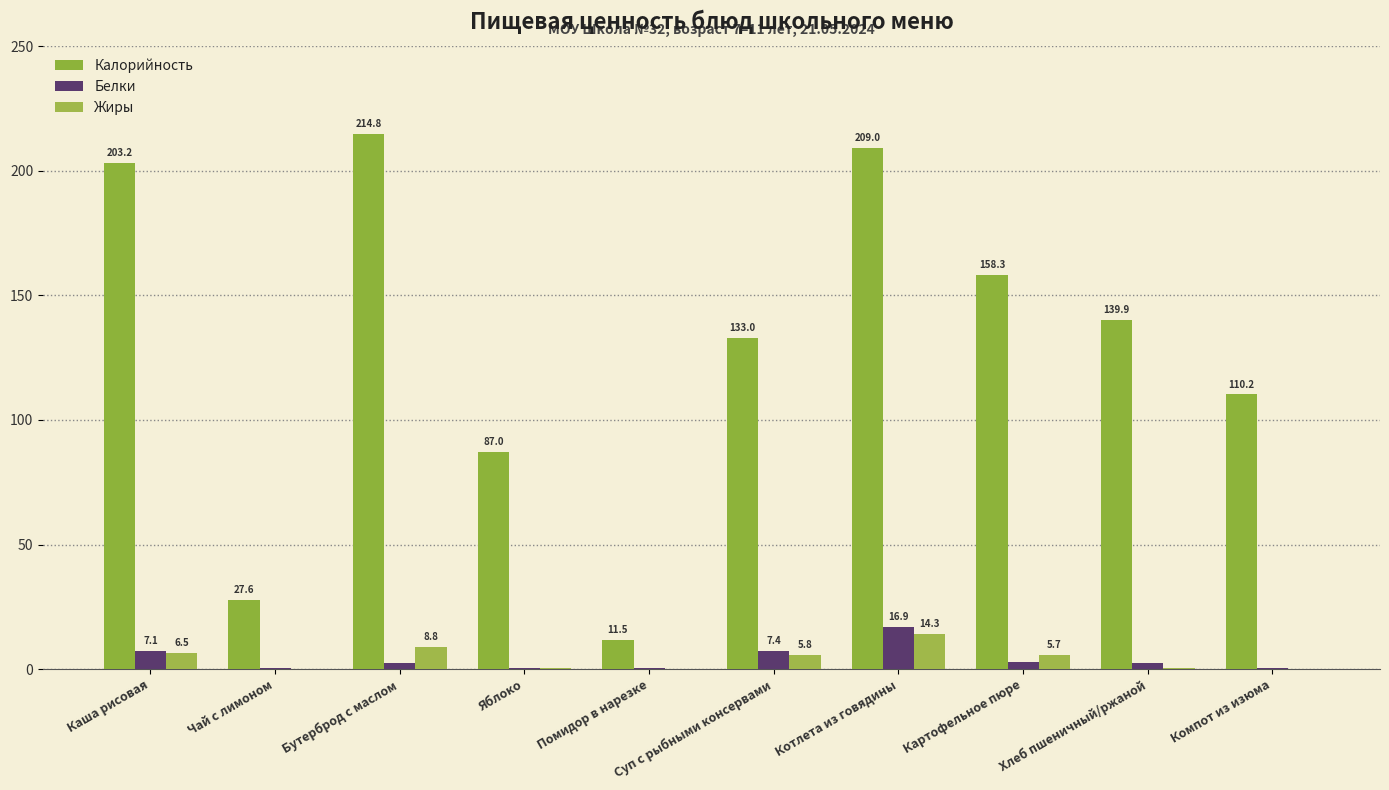

Which series has the widest spread of values?

Калорийность